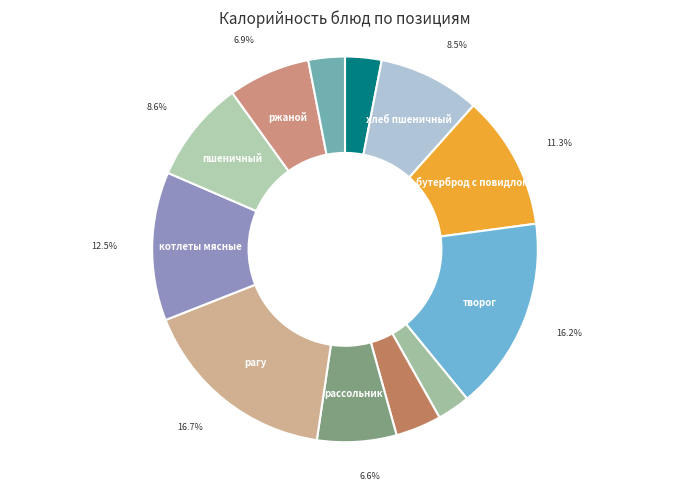

Count the number of slices in the pie.

12